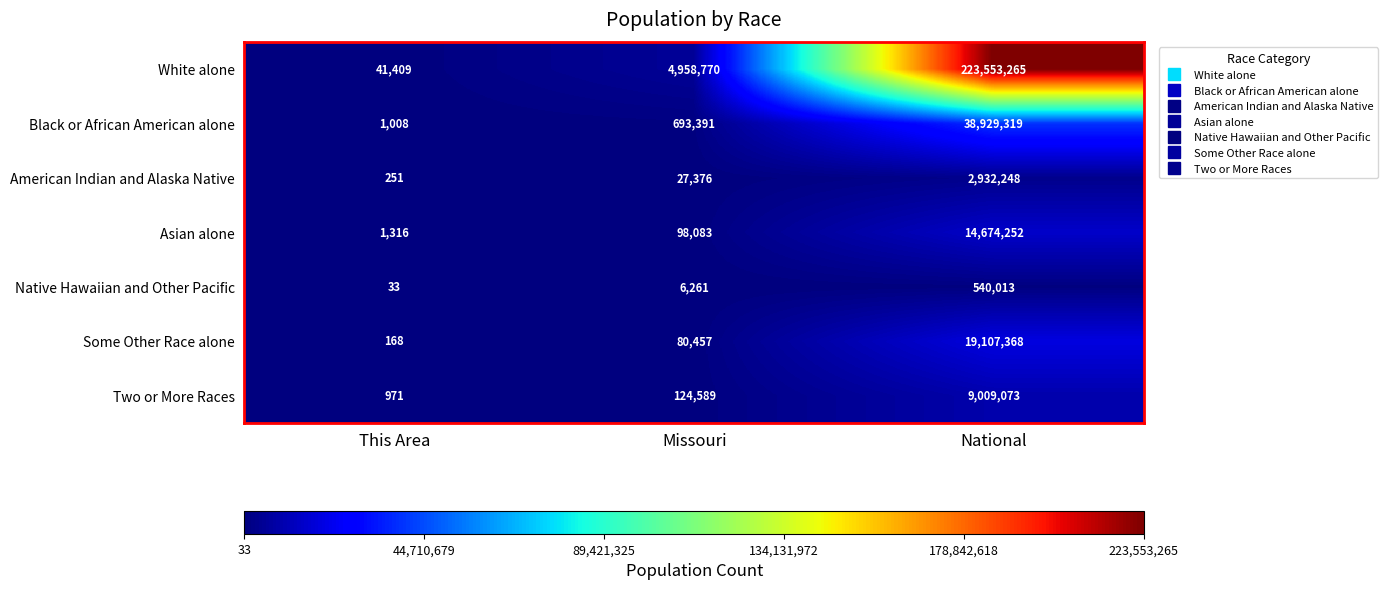

At which category is the sum across all series the highest?

National